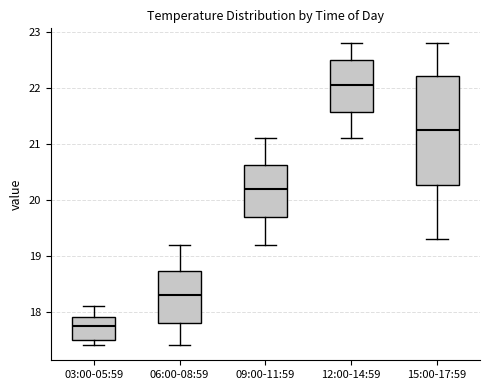

Where does the median line of the box for 12:00-14:59 sit on the y-axis? The values are not printed on the chart, so give them approximately, as read against the axis.

22.1